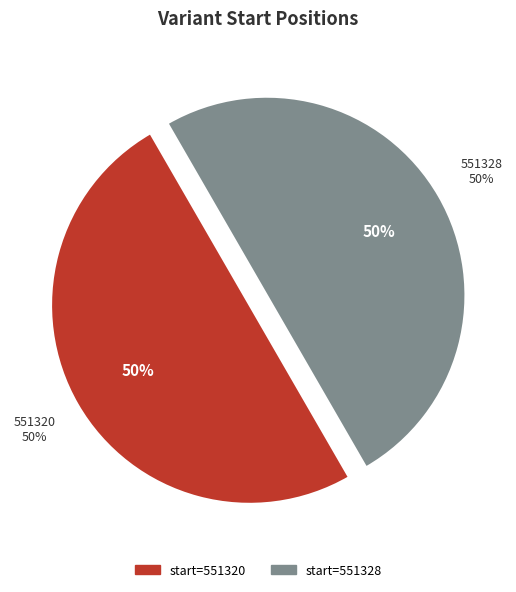

To the nearest percent, what percentage of the pie is 551320?

50%